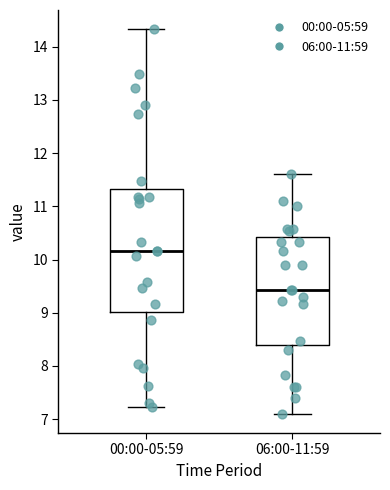

Reading left to right, read every box against the y-axis: the position of its median line, the range the box covers, and the ends of its whiskers. The values are not printed on the chart, so give them approximately, as read against the axis.

00:00-05:59: median 10.2, box 9.0 to 11.3, whiskers 7.2 to 14.3
06:00-11:59: median 9.4, box 8.4 to 10.4, whiskers 7.1 to 11.6